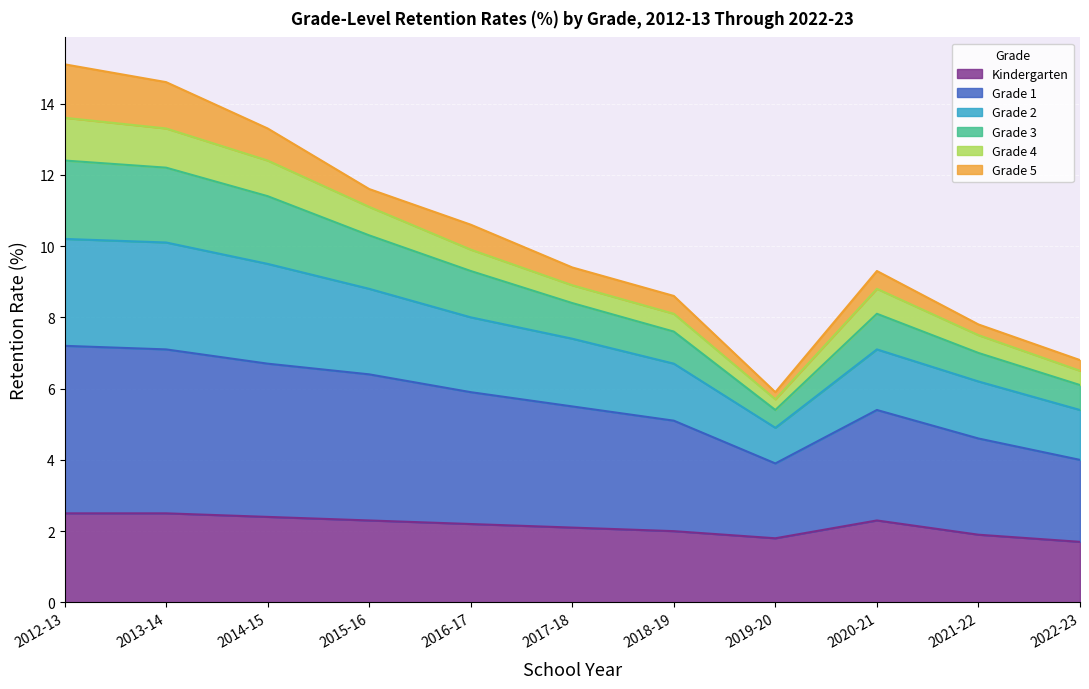

The Kindergarten series shows 1.3 at 2012-13. True or false?

False